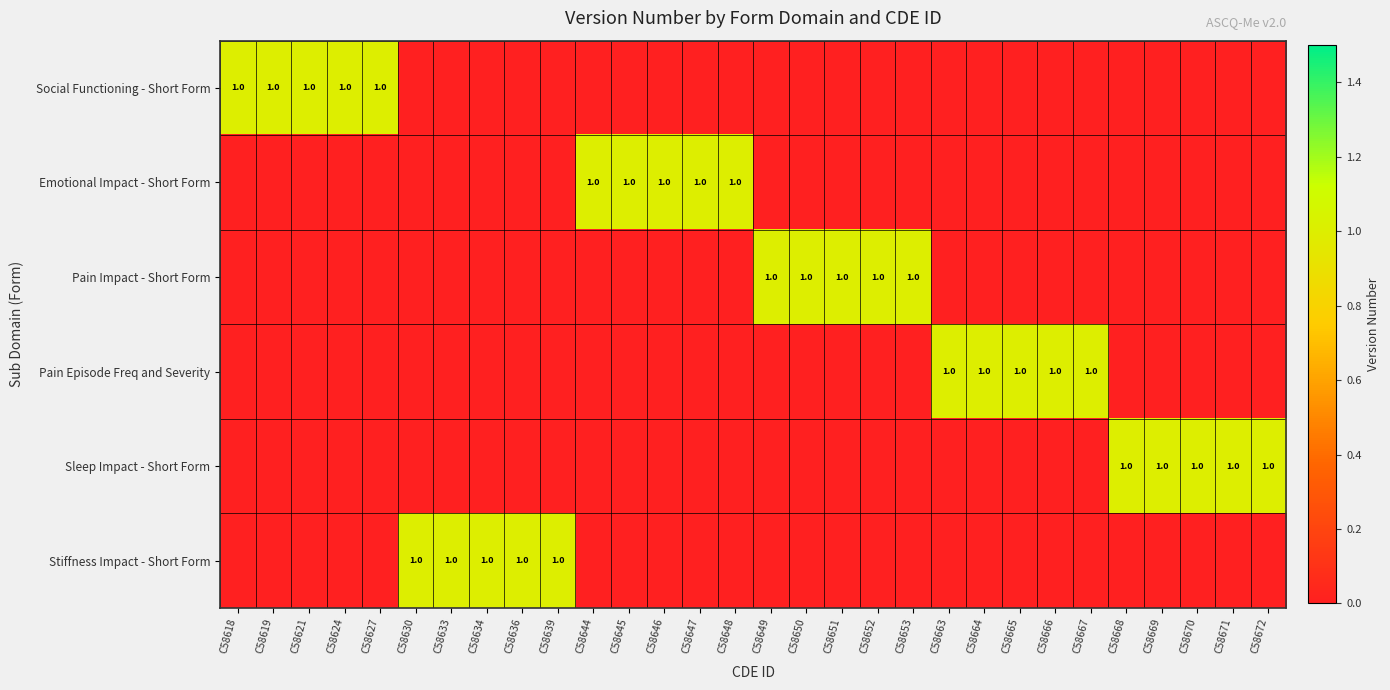

At which category is the sum across all series the highest?

C58618